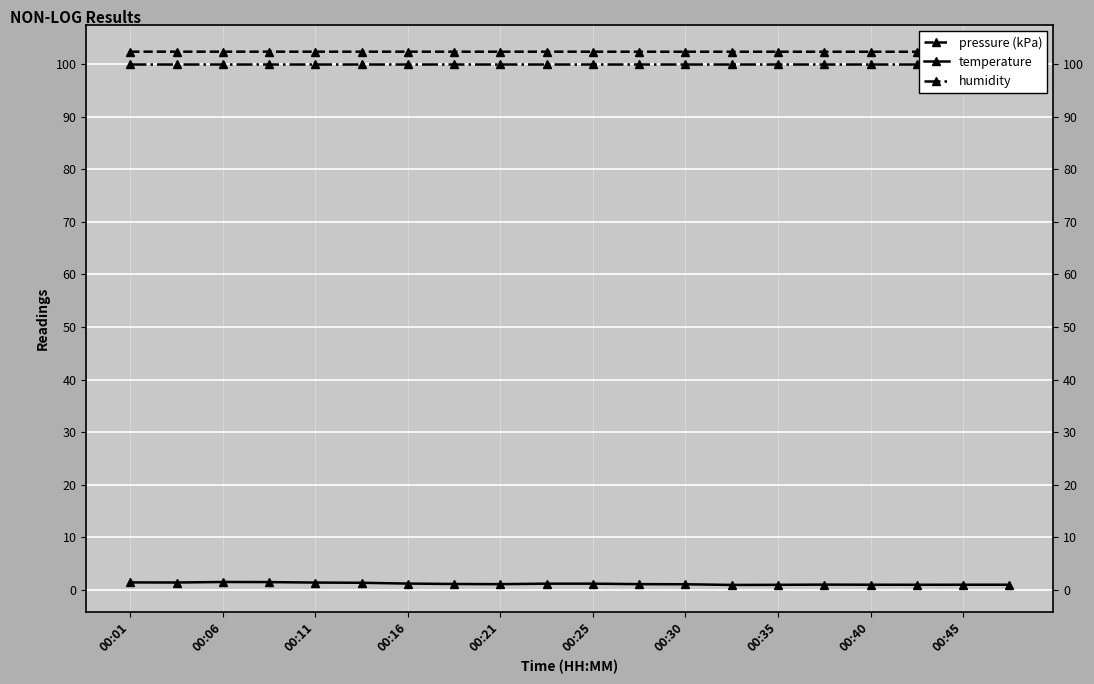

At how many categories does at least one series exceed 24?

20